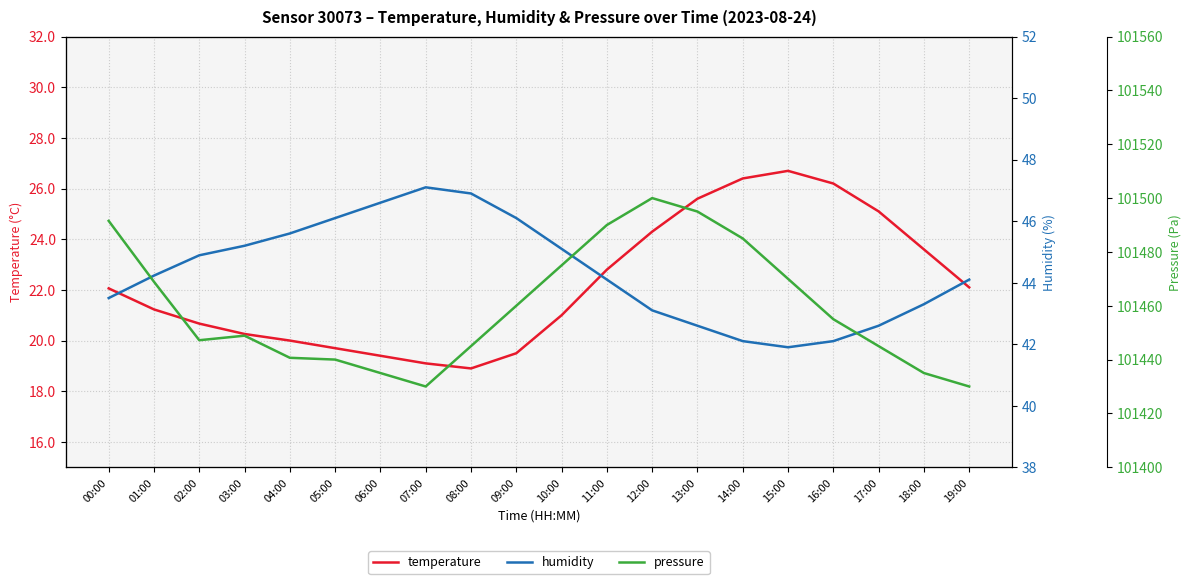

What is the difference between the maximum and minimum values in the pressure series?

70.0